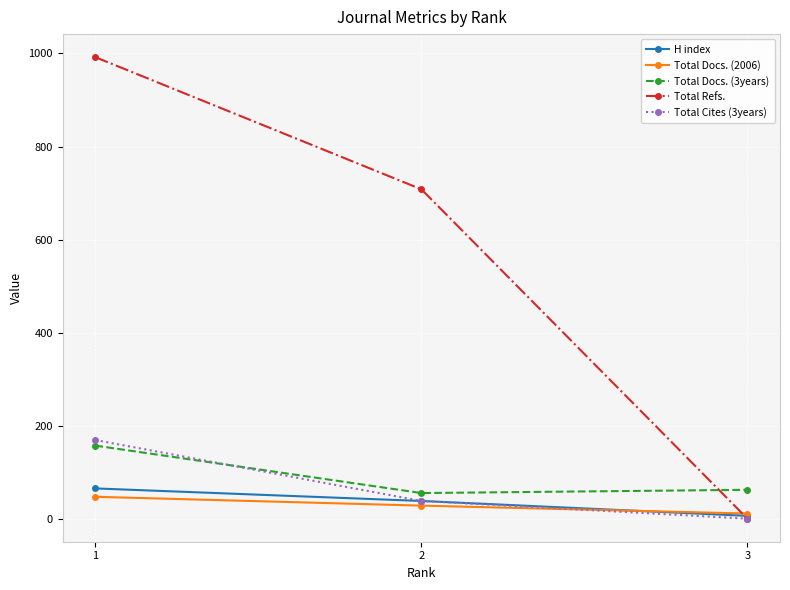

What is the sum of the Total Refs. values at 1 and 3?

992